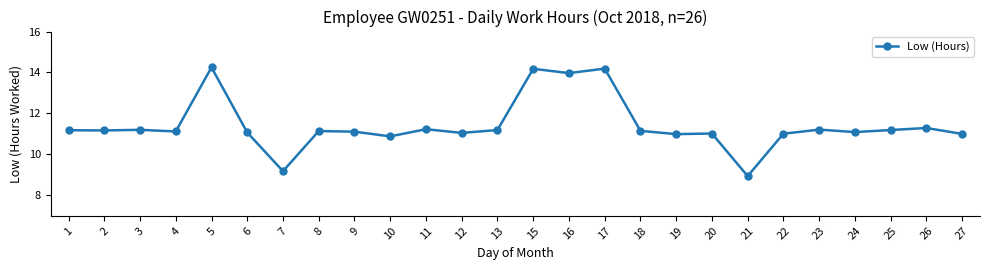

What is the difference between the values at 22 and 23?

0.2